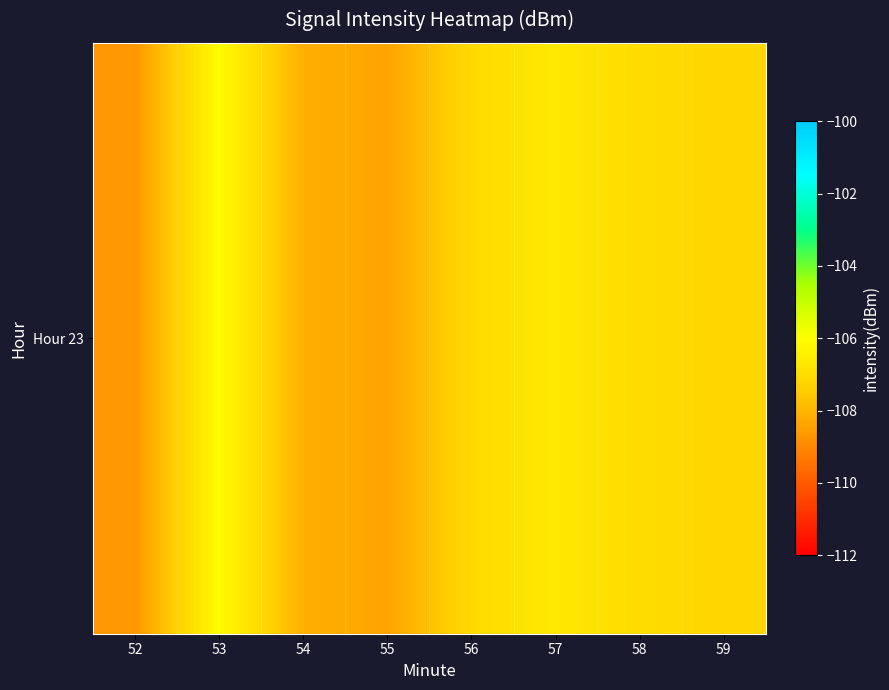

Where is the data nearest to the value -107?

58